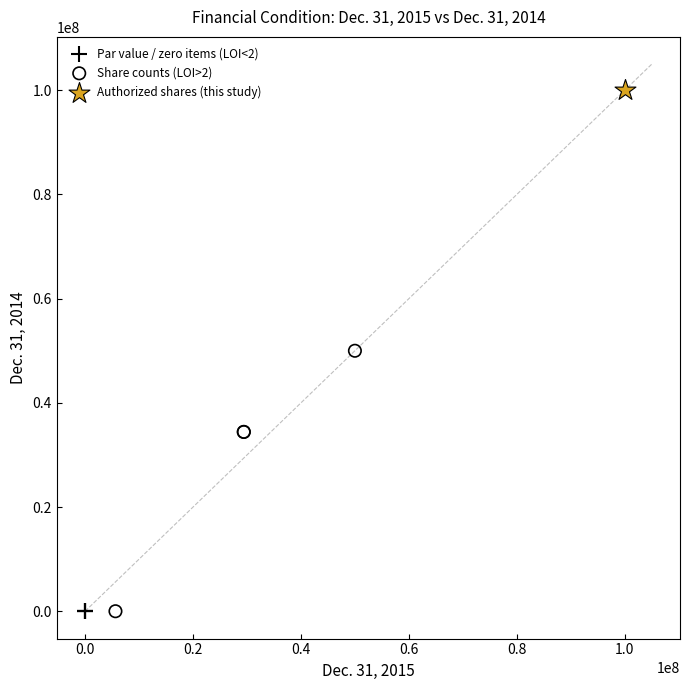

What are all the series names shown in the legend?

Par value / zero items (LOI<2), Share counts (LOI>2), Authorized shares (this study)